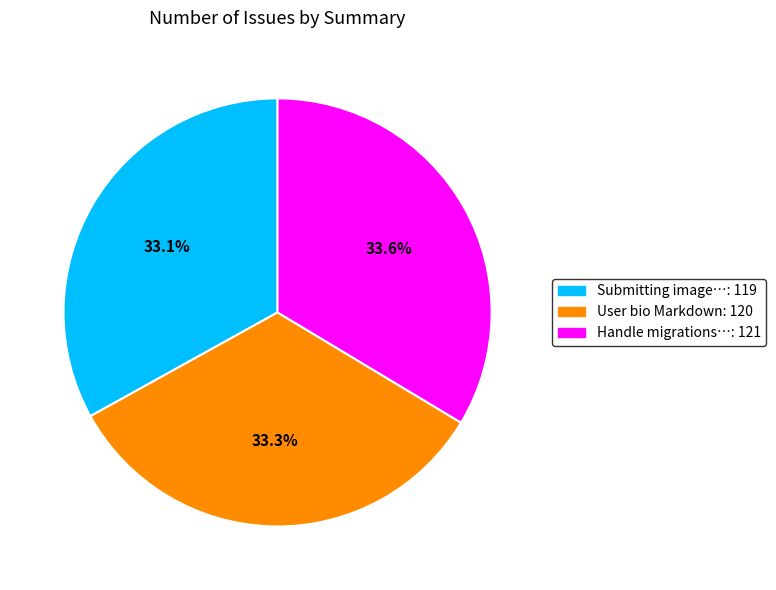

Is there any slice that represents more than half of the pie?

No